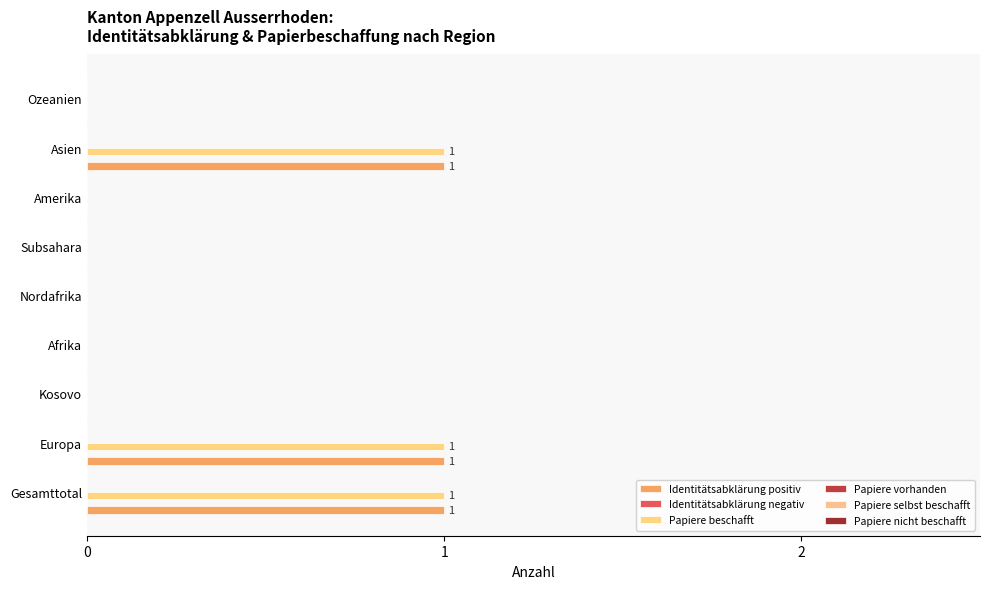

Reading left to right, extract all data points from this chart.

Identitätsabklärung positiv: 1.0	1.0	0.0	0.0	0.0	0.0	0.0	1.0	0.0
Identitätsabklärung negativ: 0.1	0.1	0.1	0.1	0.1	0.1	0.1	0.1	0.1
Papiere beschafft: 1.0	1.0	0.0	0.0	0.0	0.0	0.0	1.0	0.0
Papiere vorhanden: 0.1	0.1	0.1	0.1	0.1	0.1	0.1	0.1	0.1
Papiere selbst beschafft: 0.1	0.1	0.1	0.1	0.1	0.1	0.1	0.1	0.1
Papiere nicht beschafft: 0.1	0.1	0.1	0.1	0.1	0.1	0.1	0.1	0.1